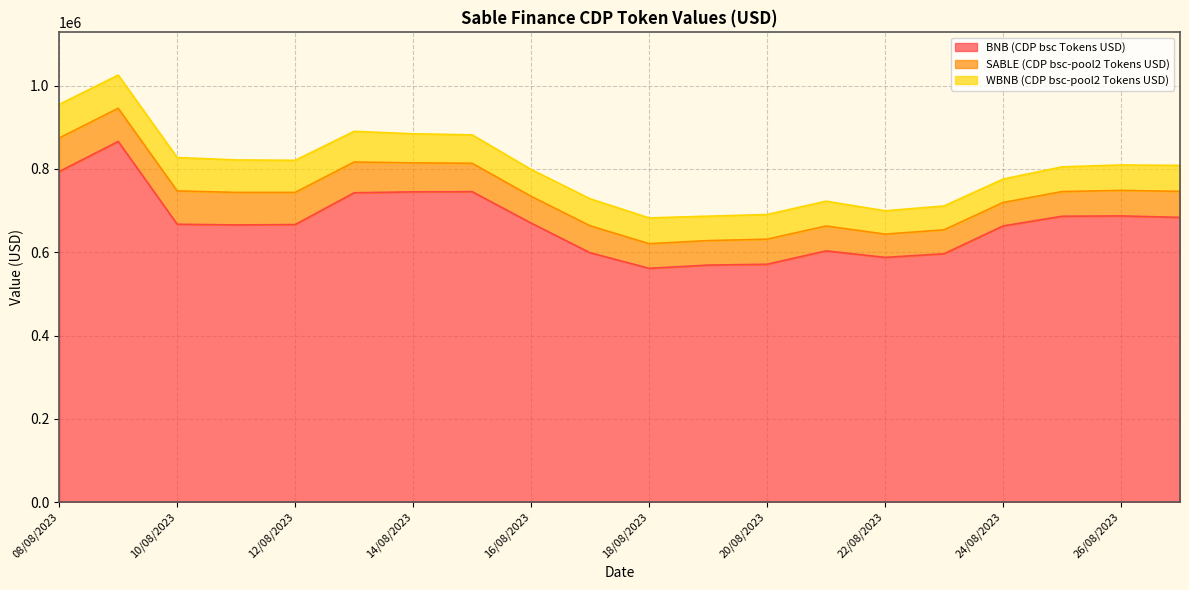

At which label does WBNB (CDP bsc-pool2 Tokens USD) first exceed 64409?

08/08/2023